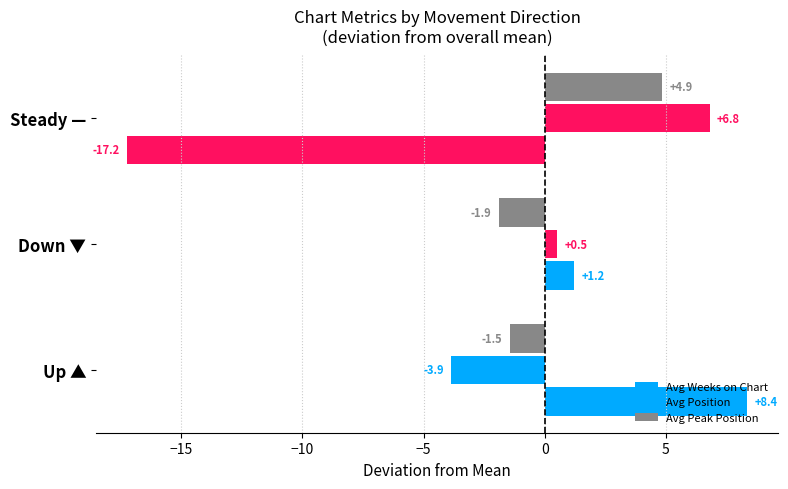

At how many categories does at least one series exceed 6?

2